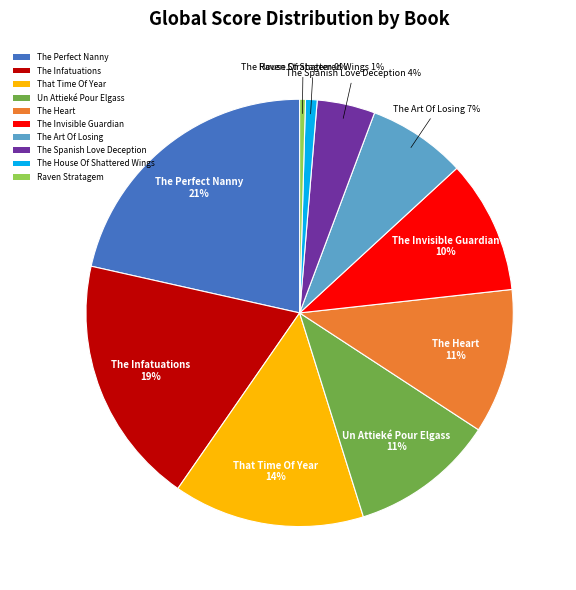

How many segments does this pie chart have?

10